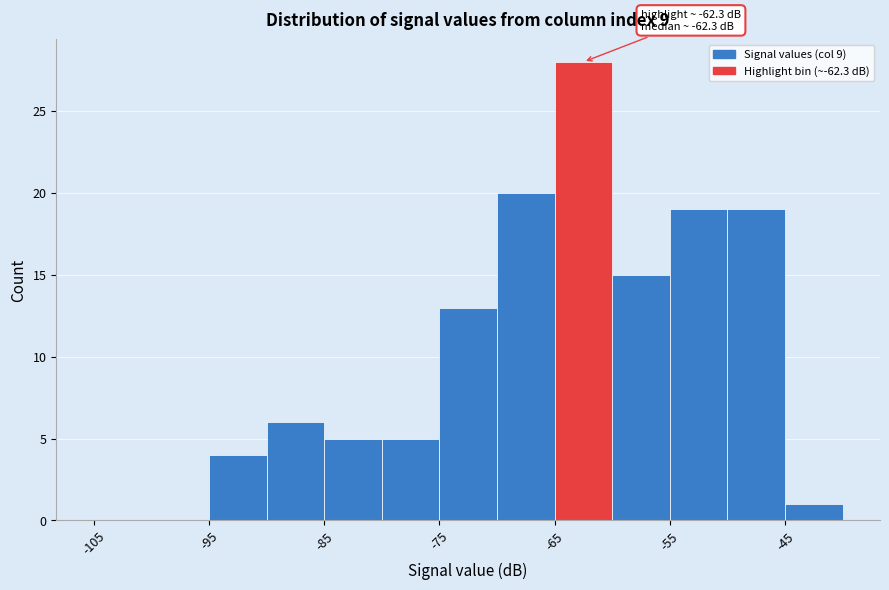

Over which range of the x-axis is the bar tallest?

-65 to -60